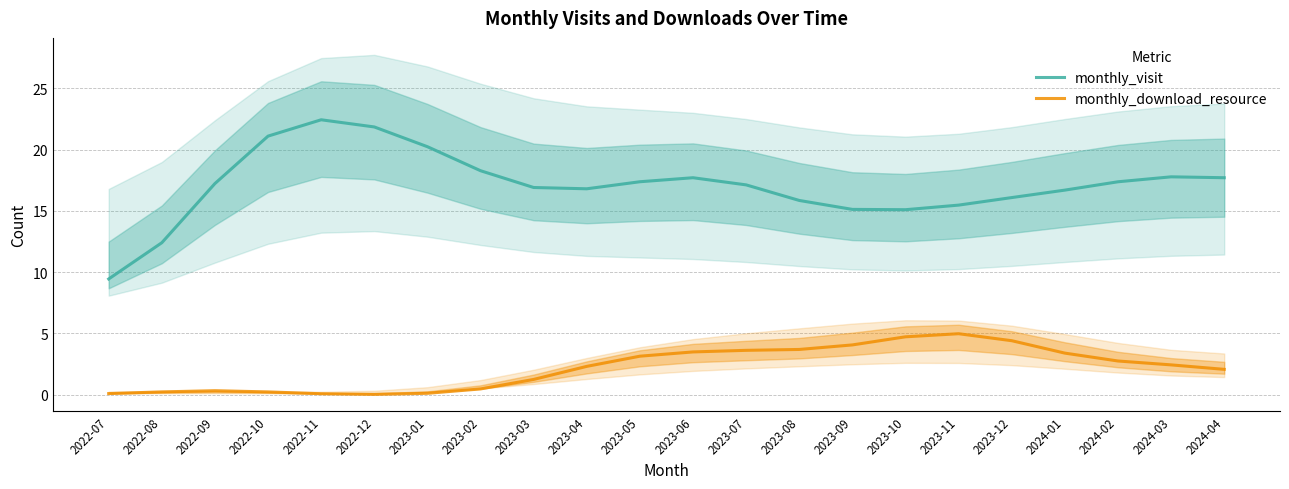

How many categories are shown in the chart?

22